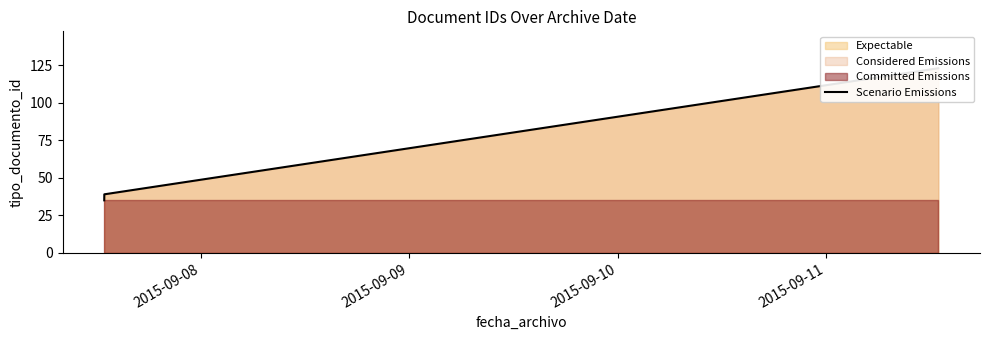

True or false: there are more than 2 points higher than both neighbors.

False